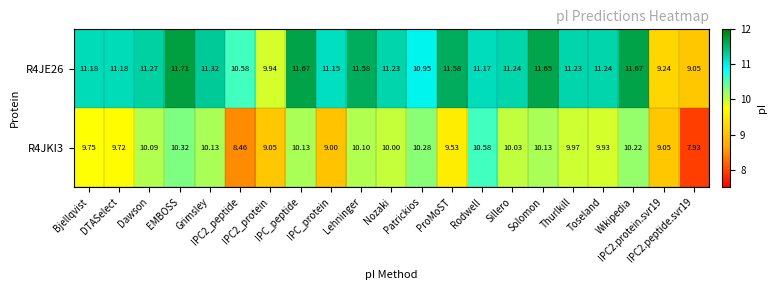

Reading left to right, transcribe all the data shown in this chart.

R4JE26: Bjellqvist=11.2	DTASelect=11.2	Dawson=11.3	EMBOSS=11.7	Grimsley=11.3	IPC2_peptide=10.6	IPC2_protein=9.9	IPC_peptide=11.7	IPC_protein=11.2	Lehninger=11.6	Nozaki=11.2	Patrickios=10.9	ProMoST=11.6	Rodwell=11.2	Sillero=11.2	Solomon=11.7	Thurlkill=11.2	Toseland=11.2	Wikipedia=11.7	IPC2.protein.svr19=9.2	IPC2.peptide.svr19=9.1
R4JKI3: Bjellqvist=9.8	DTASelect=9.7	Dawson=10.1	EMBOSS=10.3	Grimsley=10.1	IPC2_peptide=8.5	IPC2_protein=9.1	IPC_peptide=10.1	IPC_protein=9.0	Lehninger=10.1	Nozaki=10.0	Patrickios=10.3	ProMoST=9.5	Rodwell=10.6	Sillero=10.0	Solomon=10.1	Thurlkill=10.0	Toseland=9.9	Wikipedia=10.2	IPC2.protein.svr19=9.1	IPC2.peptide.svr19=7.9